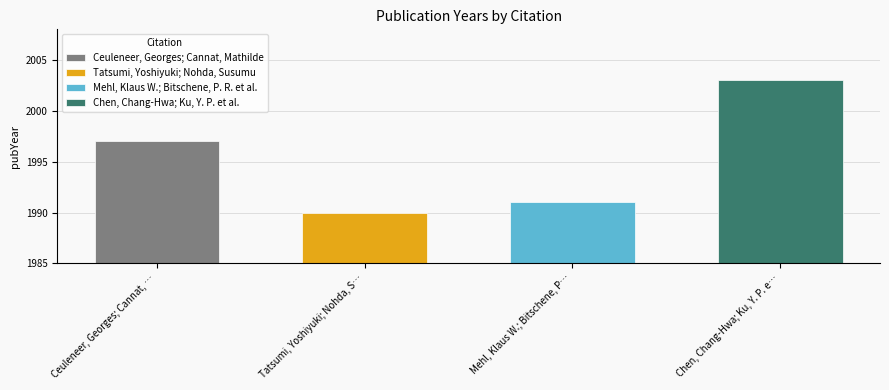

Where does the data first go above 1997?

Chen, Chang-Hwa; Ku, Y. P. et al.